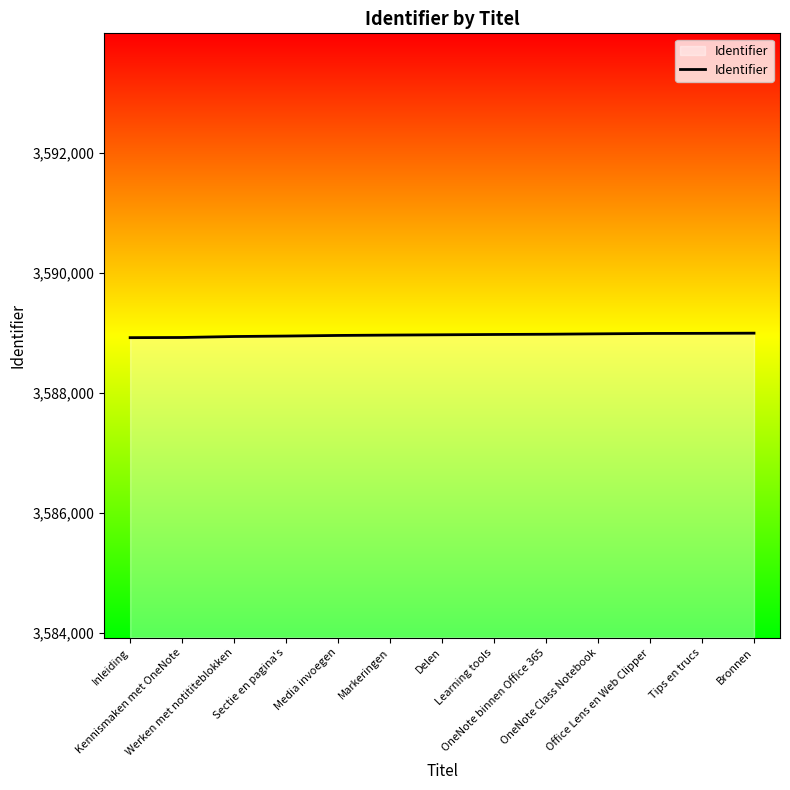

What is the maximum value shown in the chart?

3588999